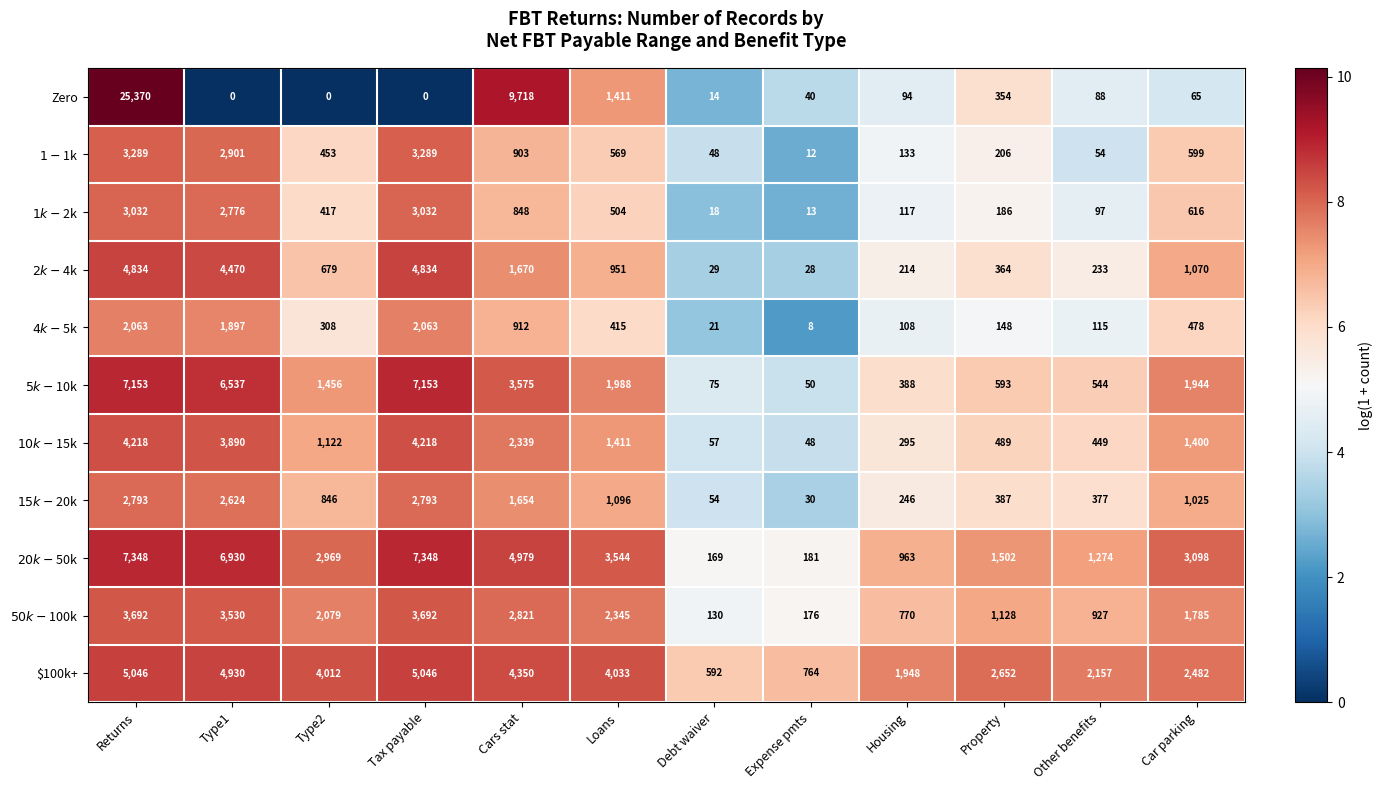

What is the maximum value shown in the chart?

25370